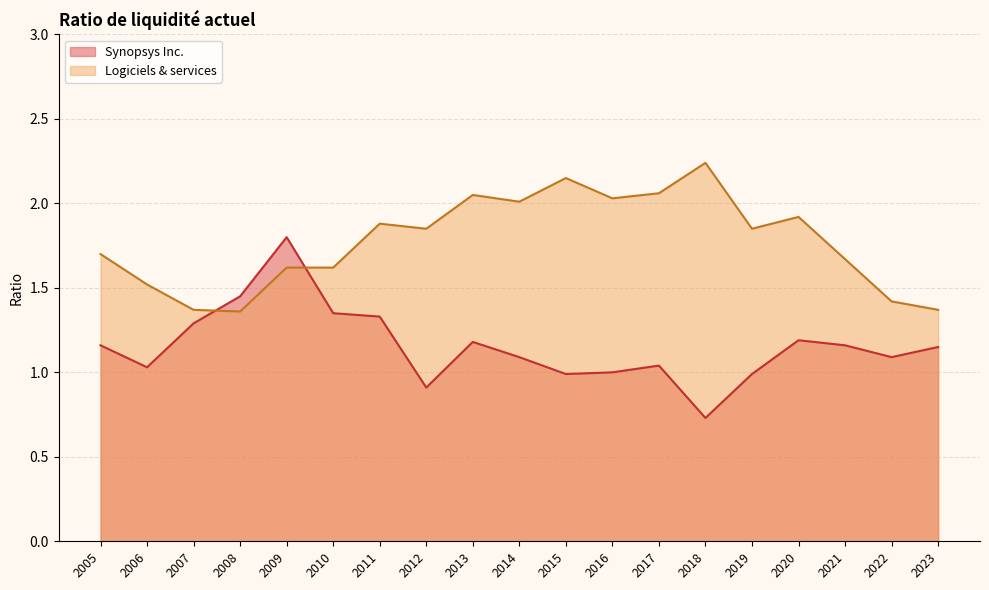

Which label corresponds to the largest value in the chart?

2018